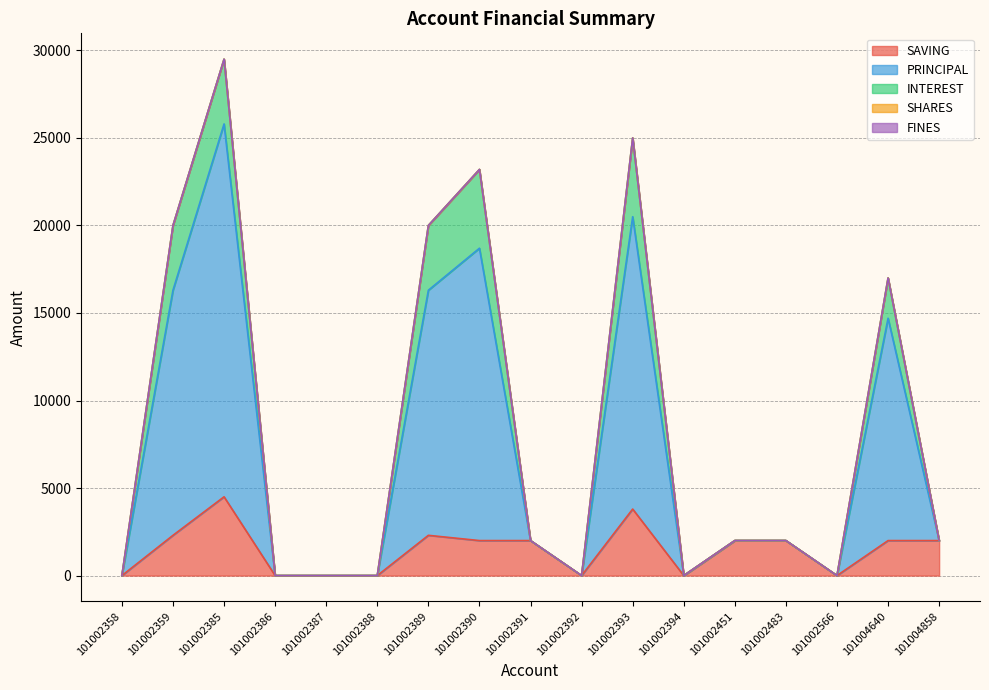

Where is INTEREST nearest to the value 2250?

101004640